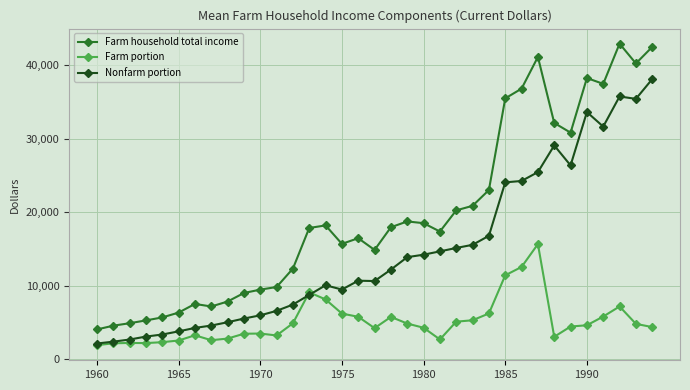

What is the value of the Nonfarm portion point at the 29th from the left?

29074